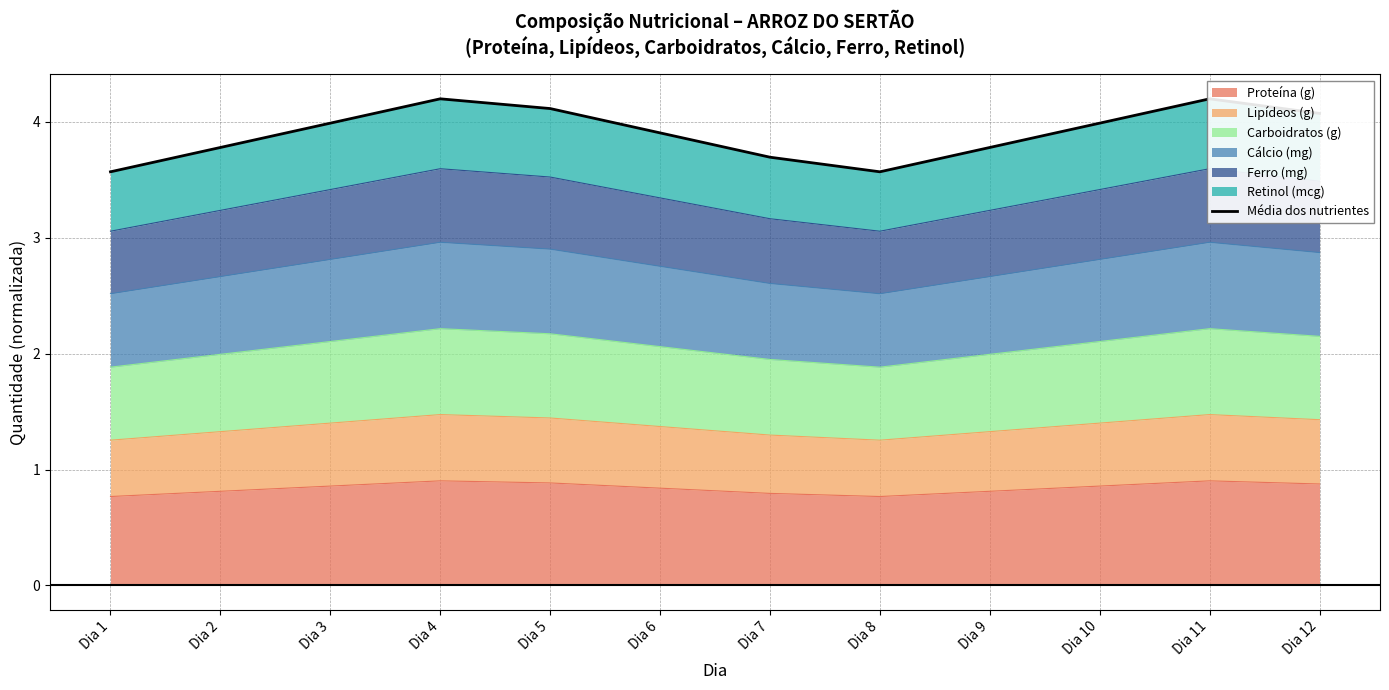

How many lines are shown in the chart?

1